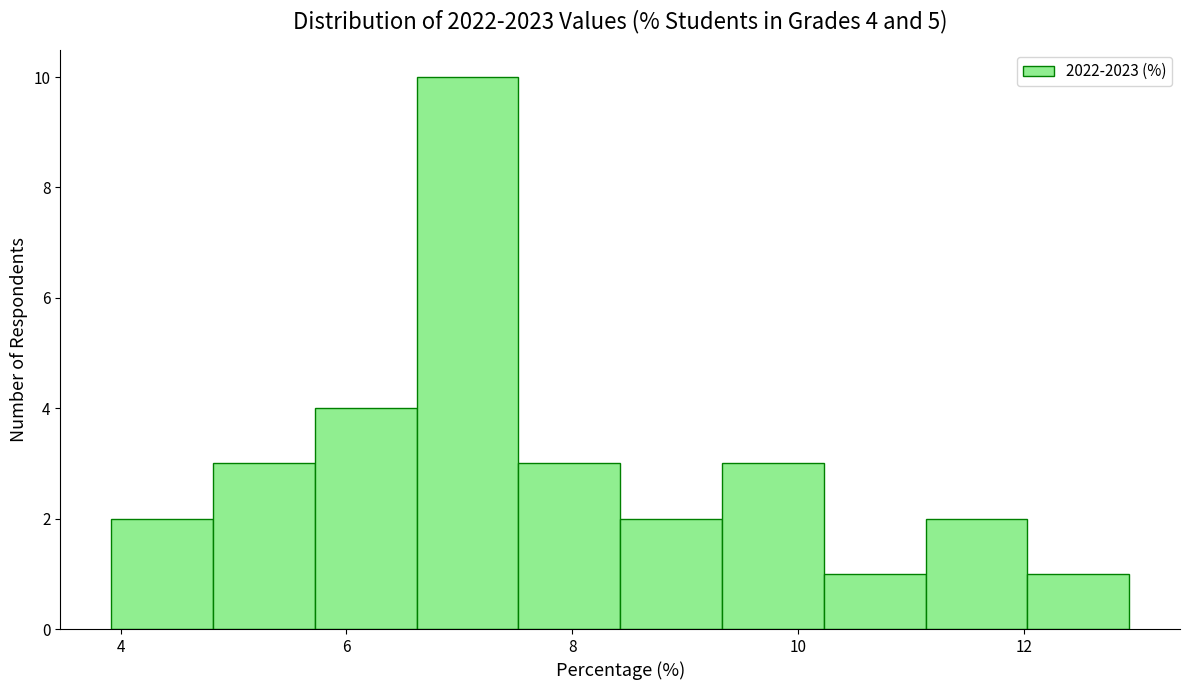

Over which range of the x-axis is the bar tallest?

6.6 to 7.6